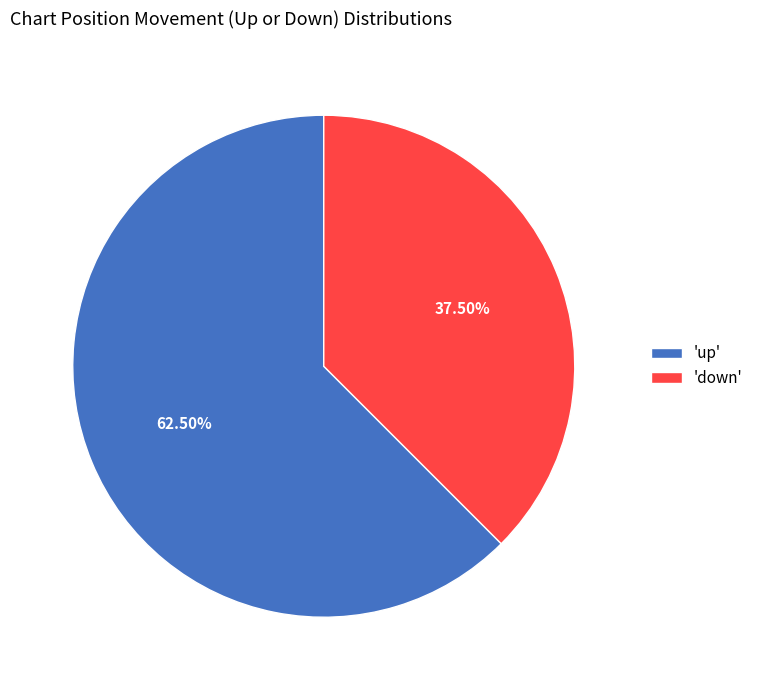

Is the sum of 'up' and 'down' greater than half?

Yes